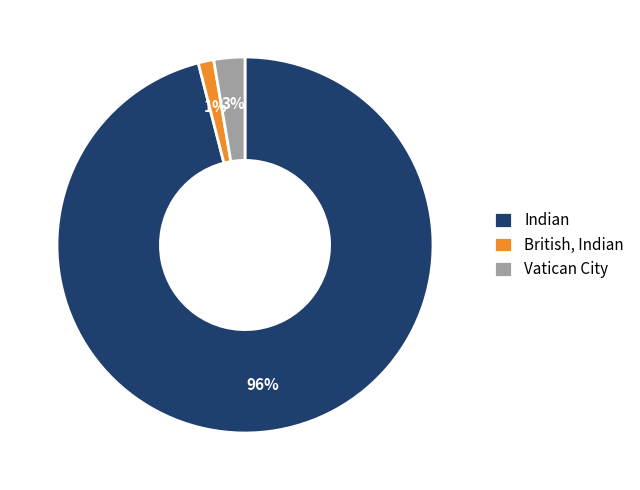

How many segments does this pie chart have?

3